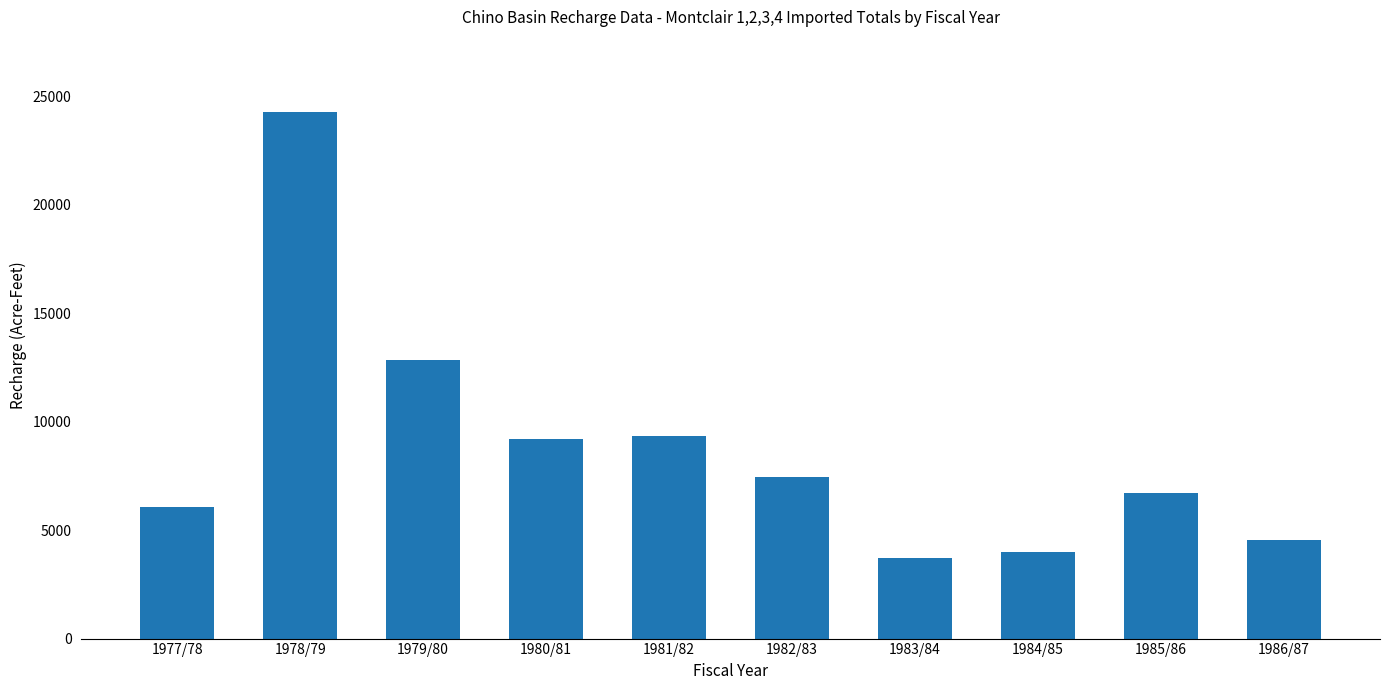

Between 1983/84 and 1986/87, which is larger?

1986/87